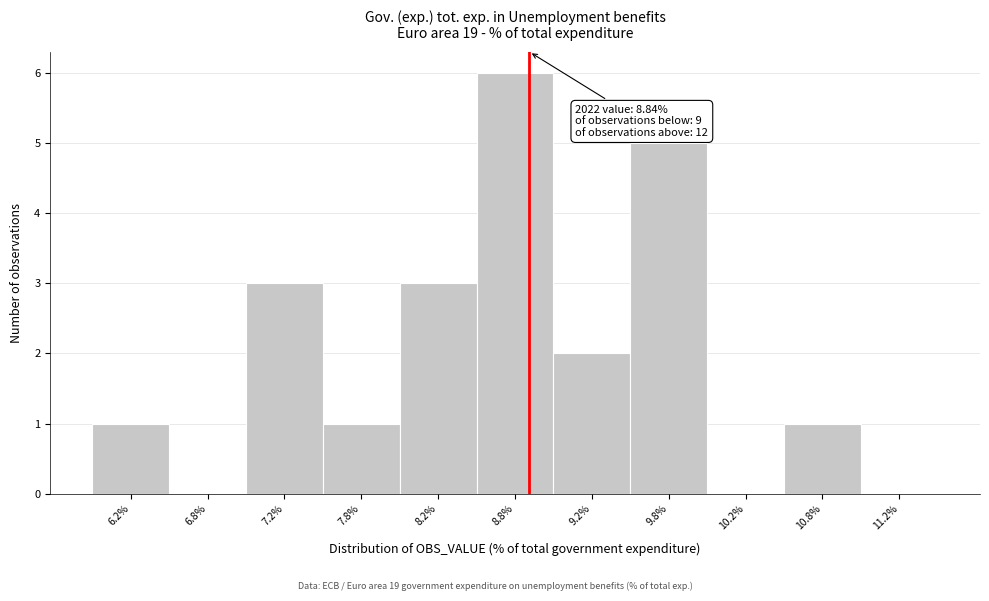

Which range on the x-axis has the tallest bar?

8.5 to 9.0